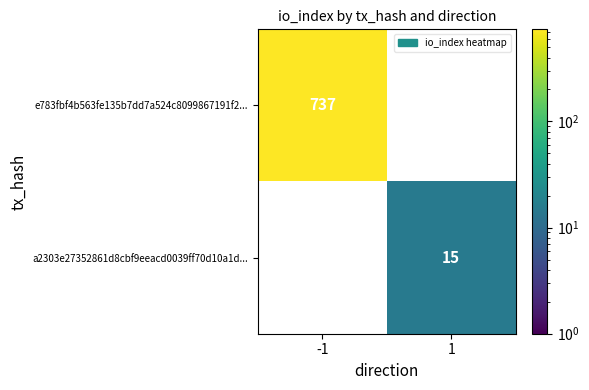

The value of e783fbf4b563fe135b7dd7a524c8099867191f2... at -1 is 737. True or false?

True